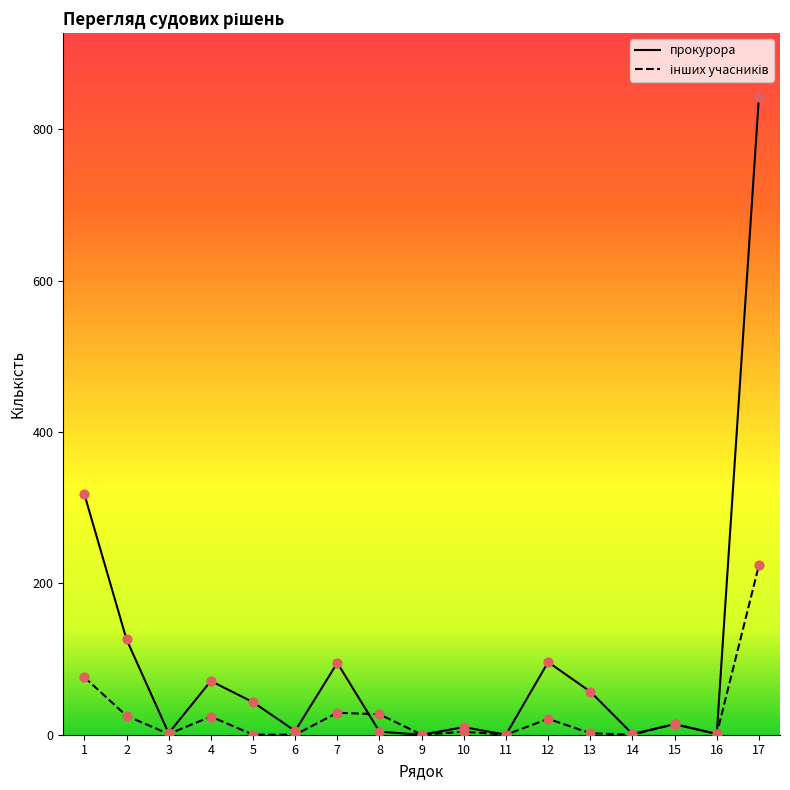

At which category is the sum across all series the highest?

17